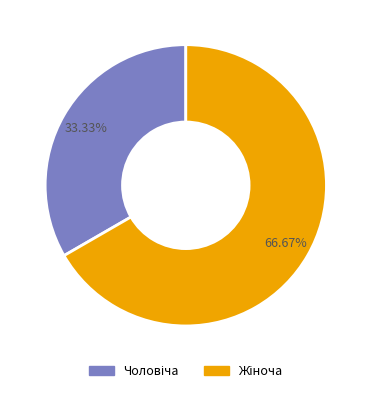

Does any single category account for the majority?

Yes